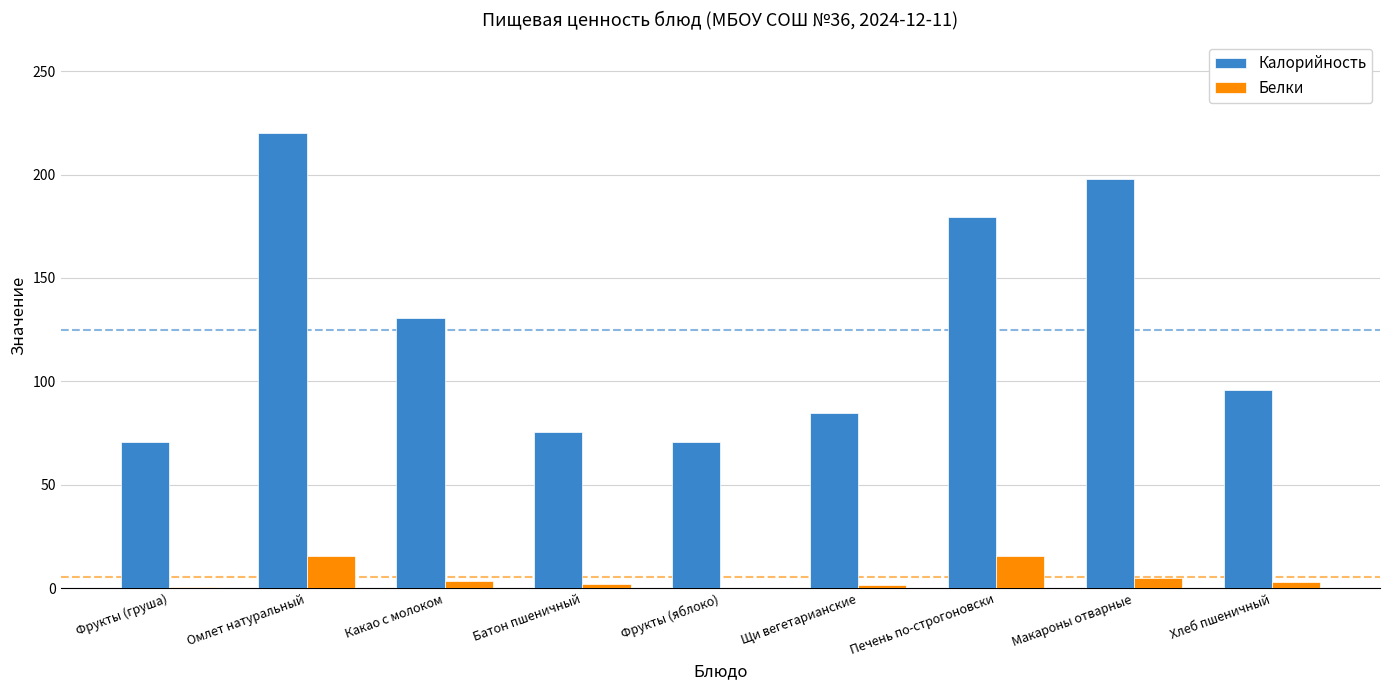

Where does the Калорийность series first go above 96?

Омлет натуральный